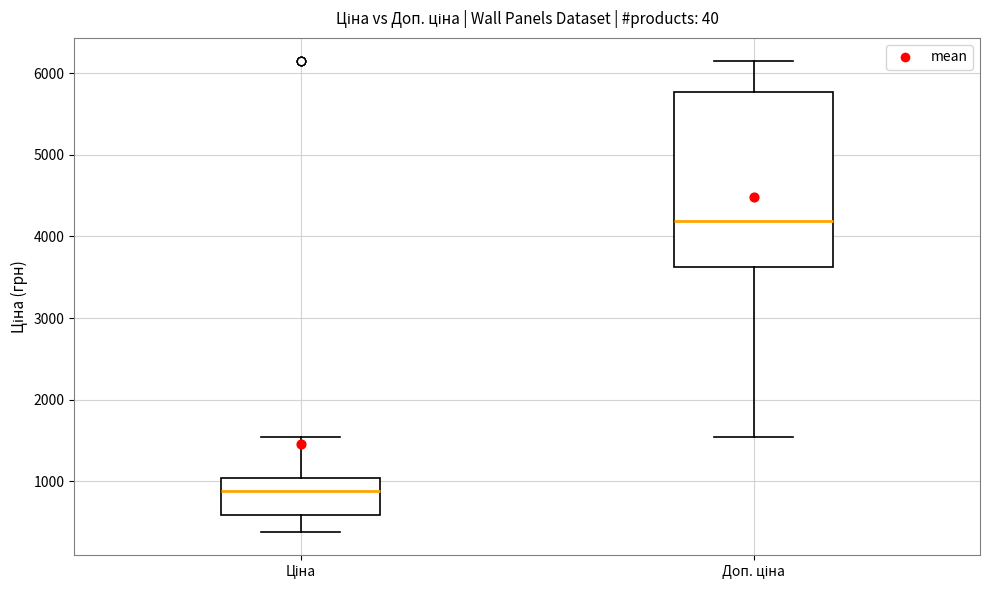

Reading left to right, transcribe this box plot: for each box, give where its median line is, the range the box spans, and where its two whiskers end, as read against the y-axis. The values are not printed on the chart, so give them approximately, as read against the axis.

Ціна: median 900, box 600 to 1000, whiskers 400 to 1500
Доп. ціна: median 4200, box 3600 to 5800, whiskers 1500 to 6100